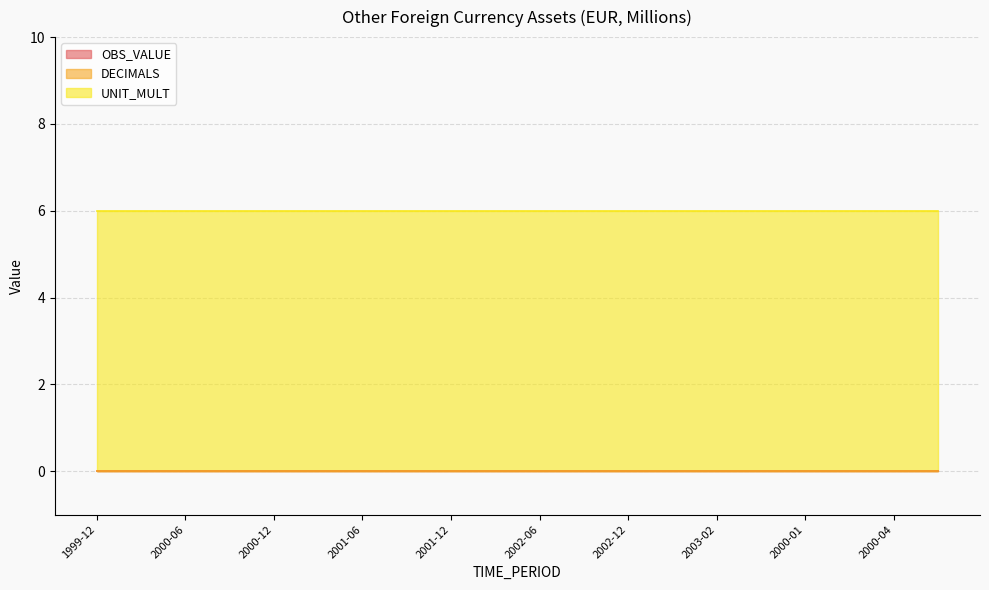

What is the value of the UNIT_MULT point at the 8th from the left?

6